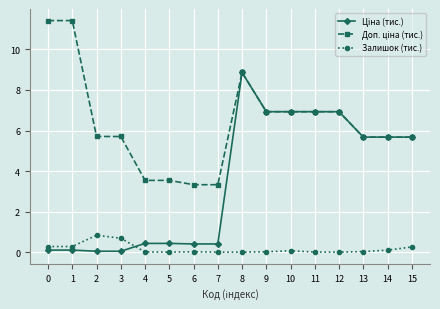

Is it true that Залишок (тис.) equals 0.8 at 2?

True